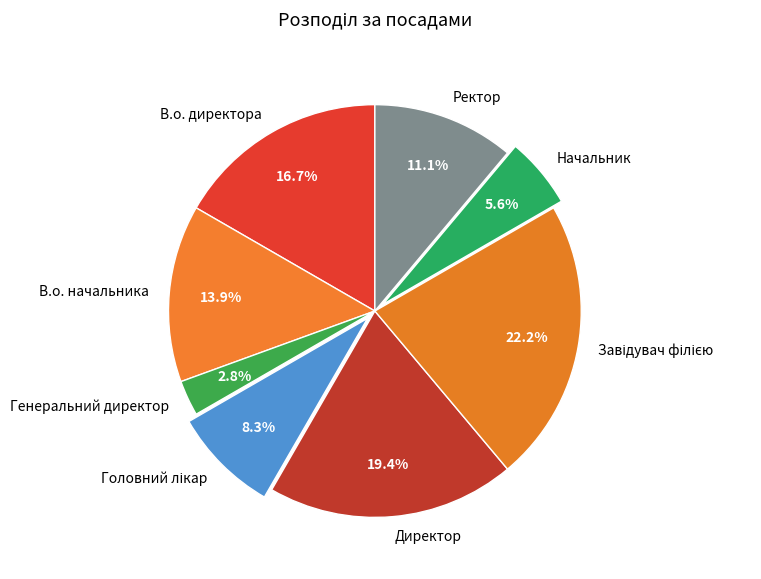

What percentage is NOT represented by Директор?

80.6%